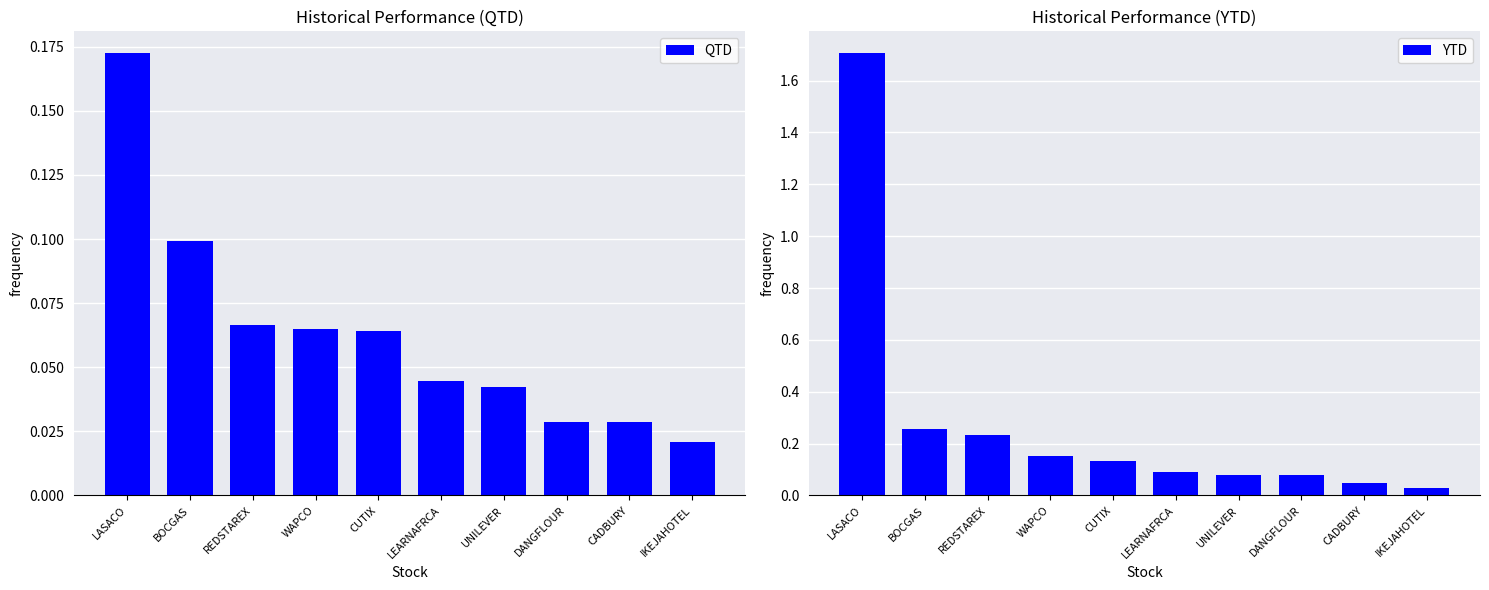

What position from the left is WAPCO?

4